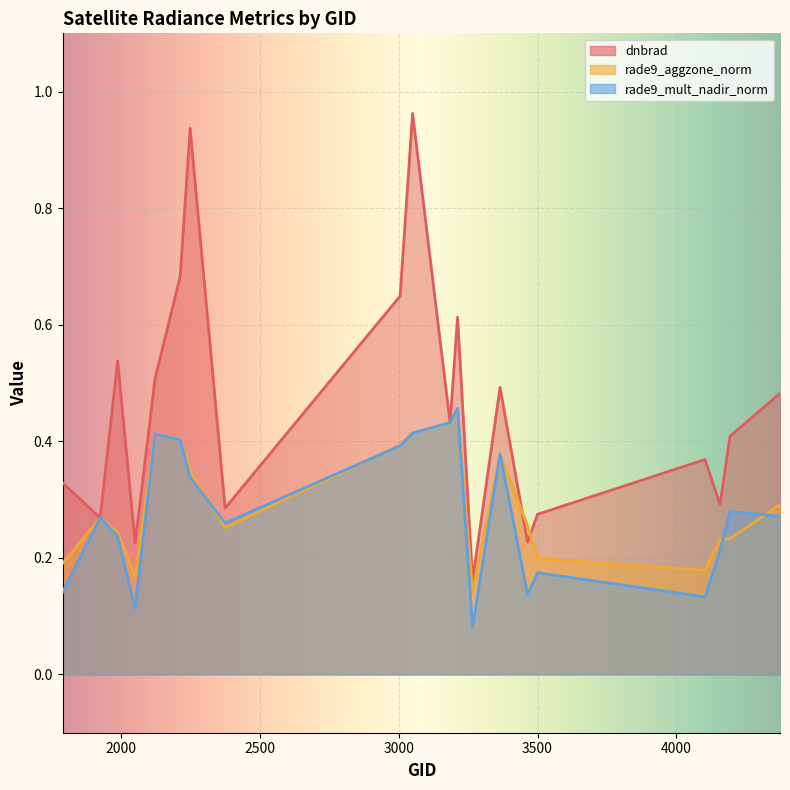

How many interior local peaks does the rade9_mult_nadir_norm series have?

6